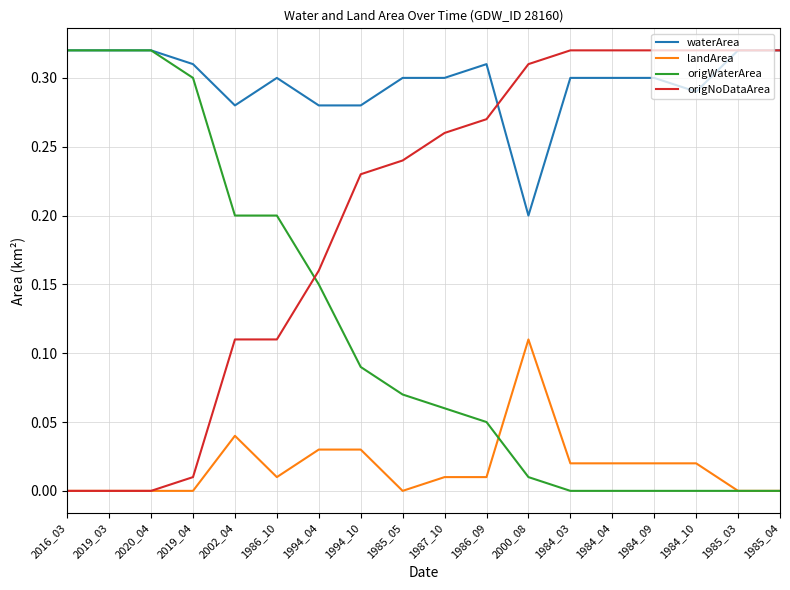

Is this an area chart (filled region under the line)?

No